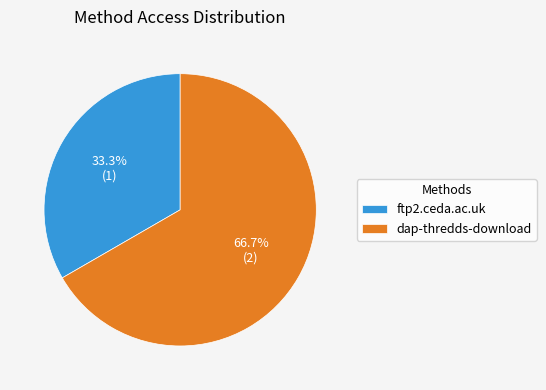

Which category has the biggest portion of the pie?

dap-thredds-download